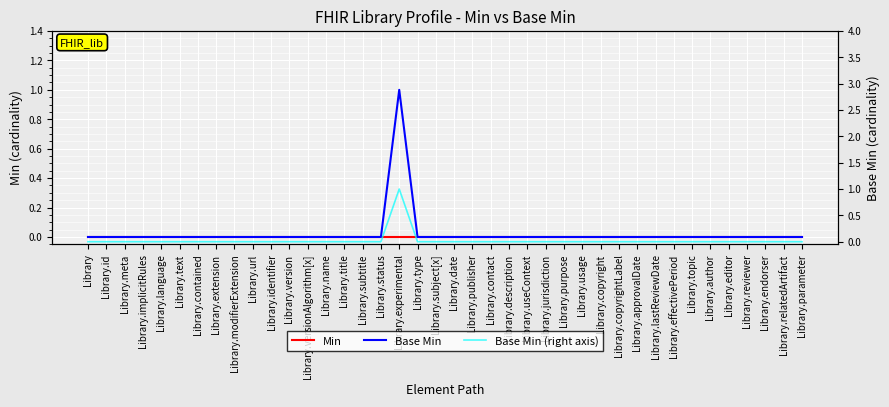

What position from the right is Library.type?

22